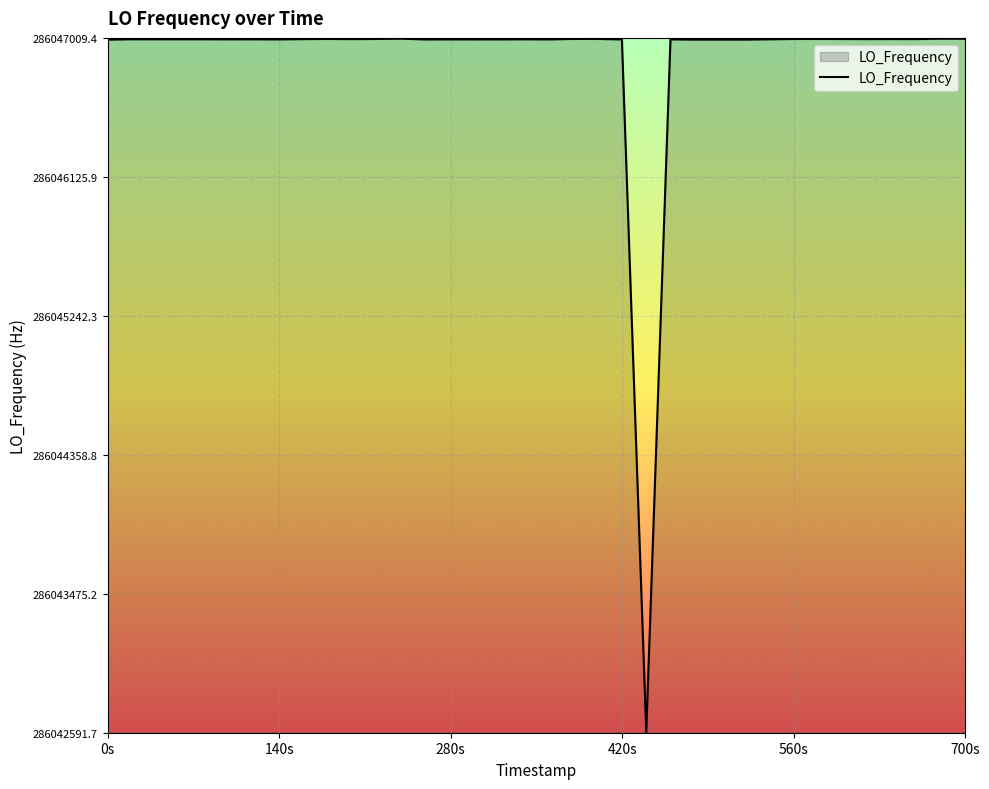

What is the smallest value displayed?

286042596.7